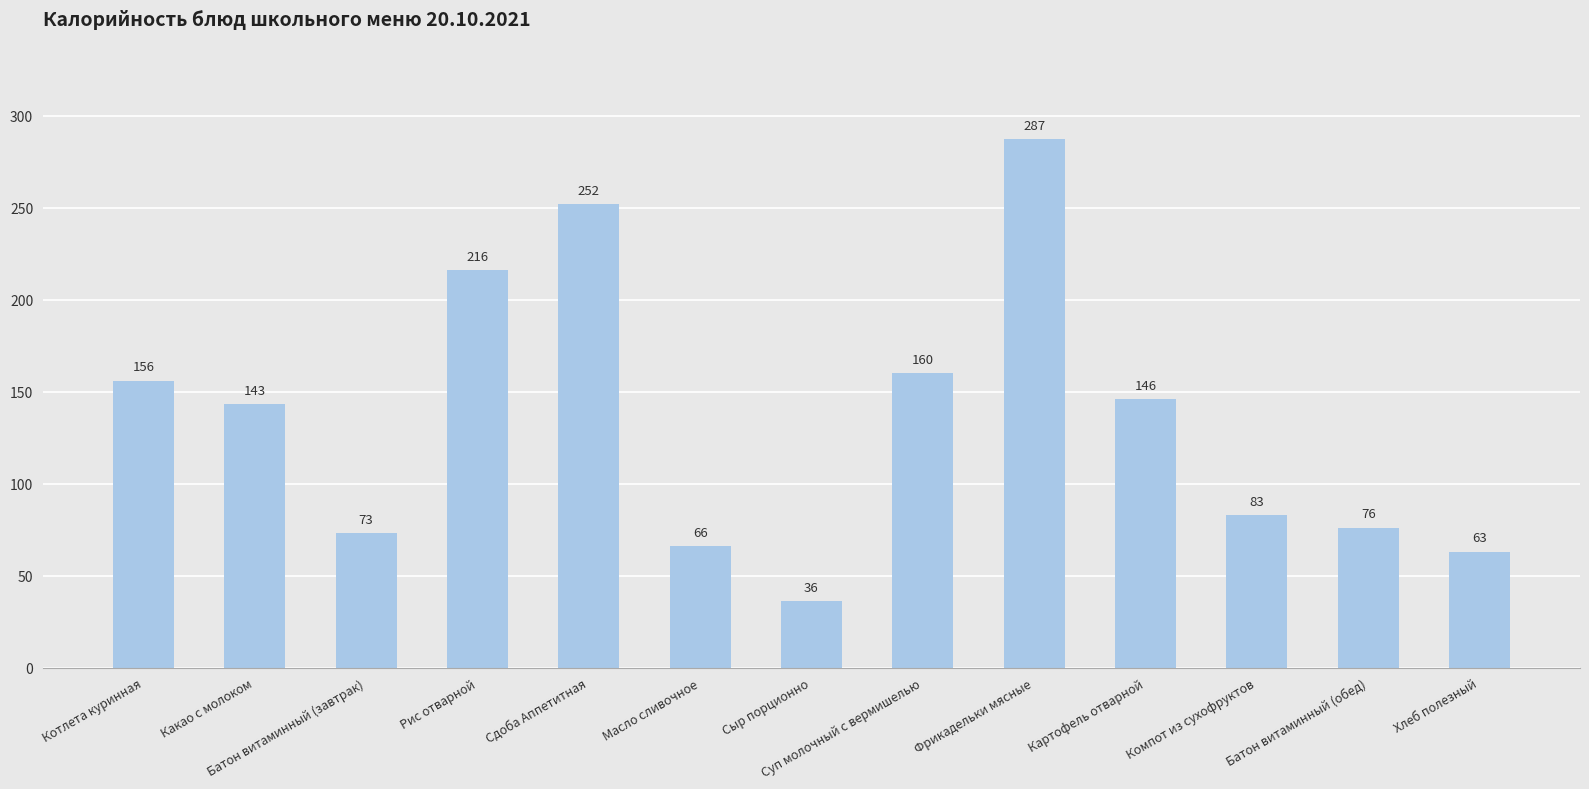

Rank the categories by value from highest to lowest.

Фрикадельки мясные, Сдоба Аппетитная, Рис отварной, Суп молочный с вермишелью, Котлета куринная, Картофель отварной, Какао с молоком, Компот из сухофруктов, Батон витаминный (обед), Батон витаминный (завтрак), Масло сливочное, Хлеб полезный, Сыр порционно